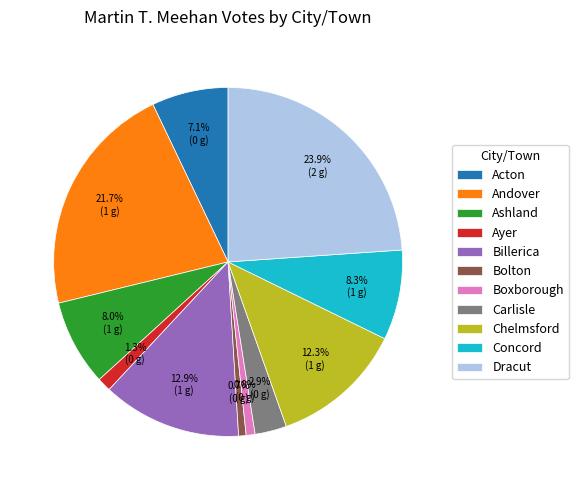

Does Chelmsford account for over 50% of the chart?

No